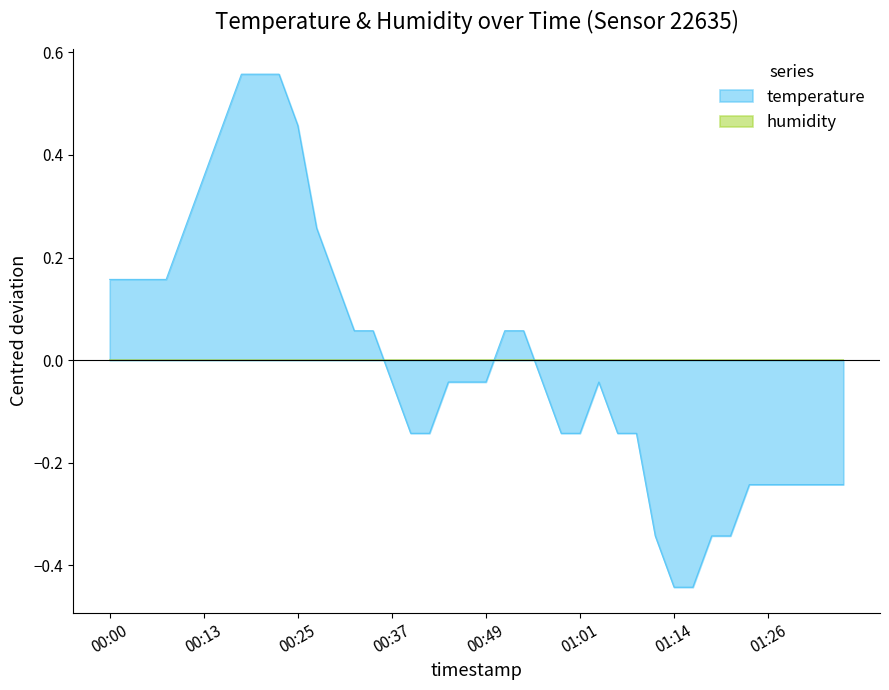

Which has a higher value, 00:22 or 00:17?

00:22